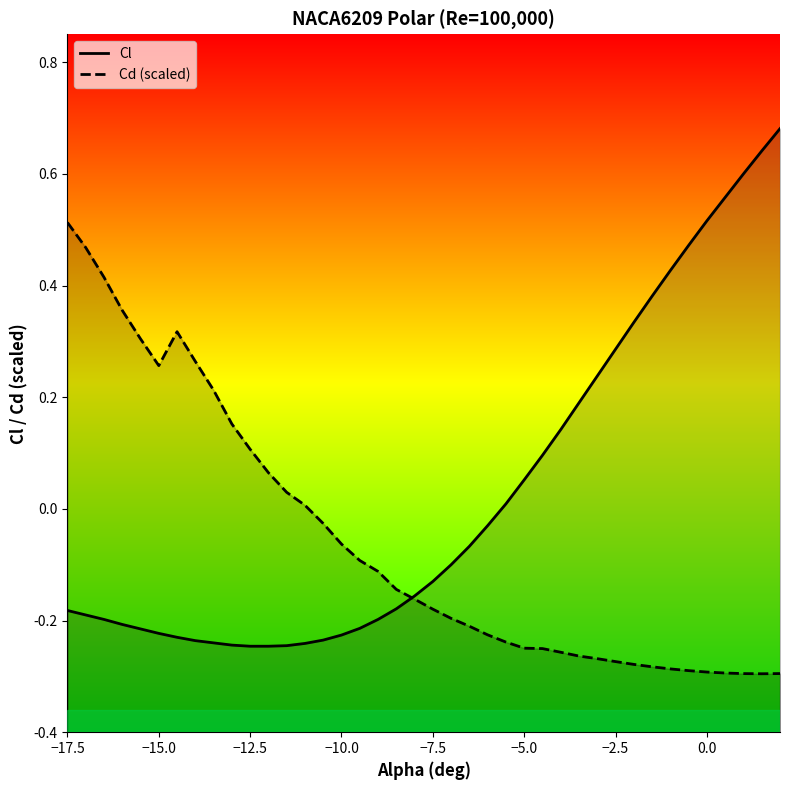

True or false: Cl and Cd (scaled) cross at least once.

True